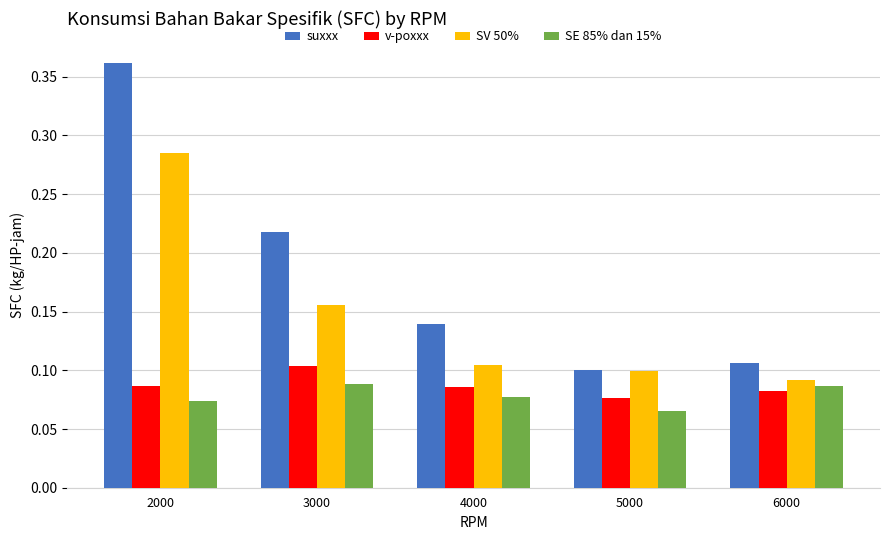

Are the bars grouped side by side (vs. stacked)?

Yes